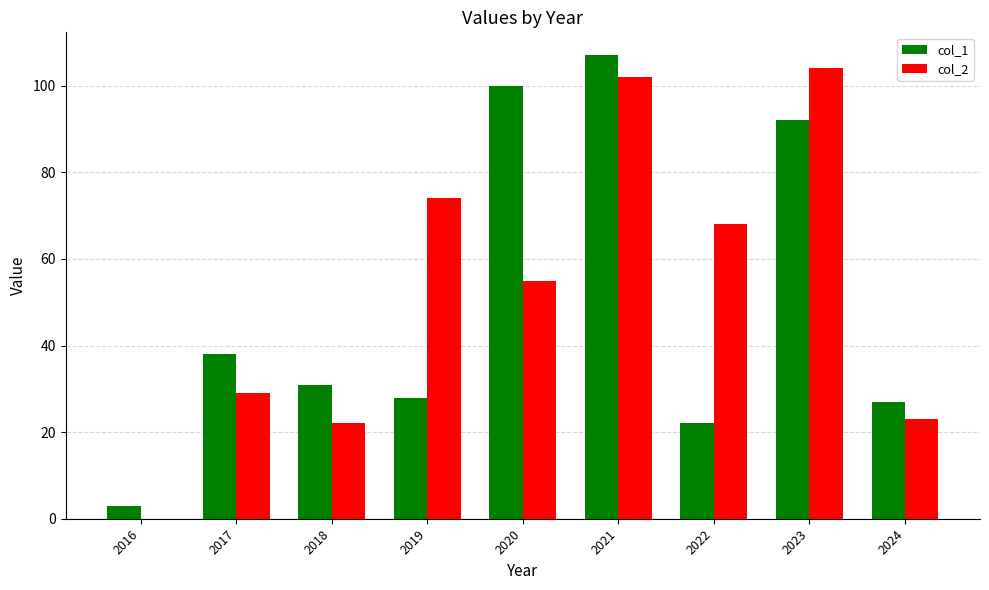

Reading left to right, what are all the values shown in this chart?

col_1: 3	38	31	28	100	107	22	92	27
col_2: 0	29	22	74	55	102	68	104	23